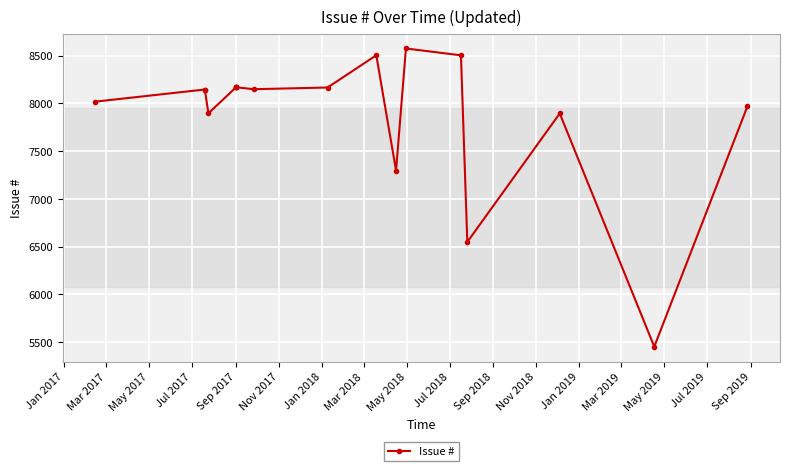

Does the chart display data point markers on the line(s)?

Yes